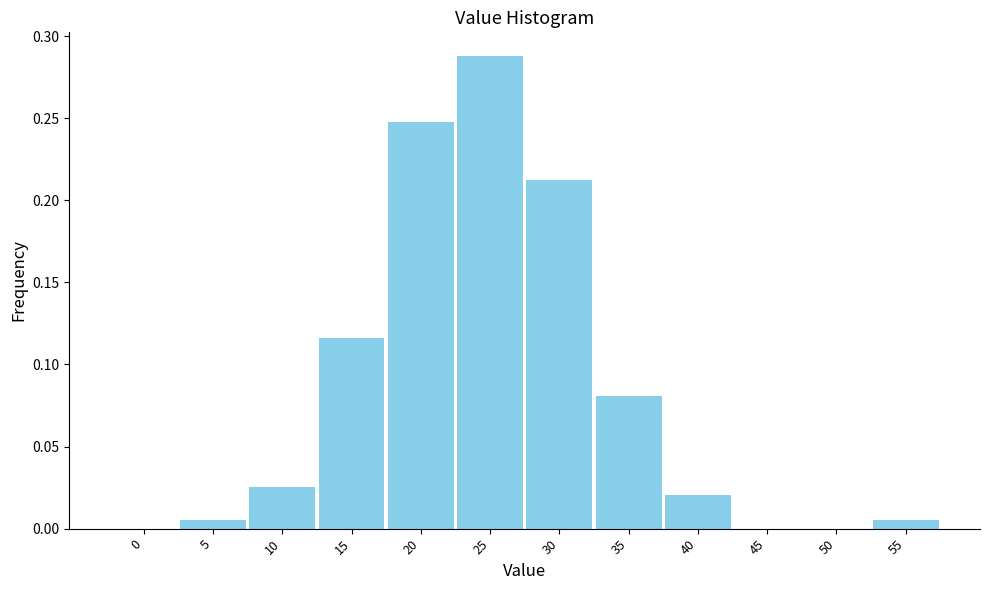

True or false: the data shows 0.0 at 40.

True